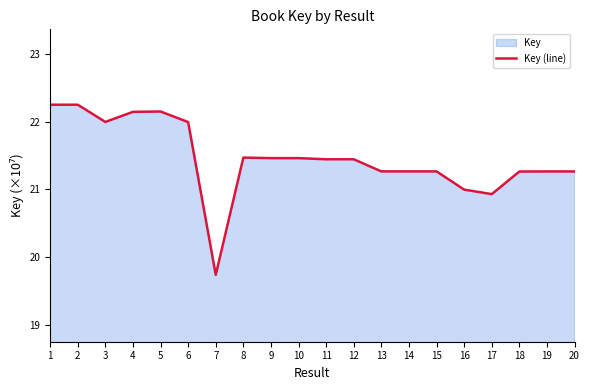

What is the approximate value at 12?

21.4